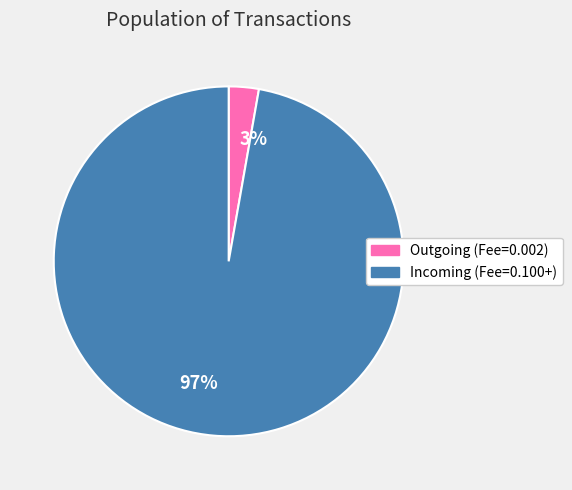

How many segments does this pie chart have?

2